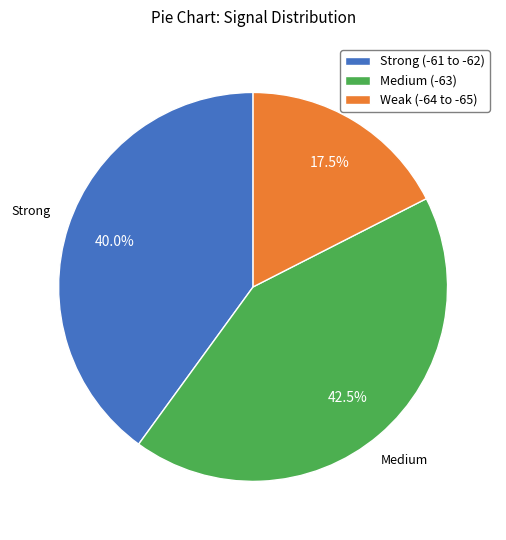

What is the largest slice in the pie chart?

Medium (-63)